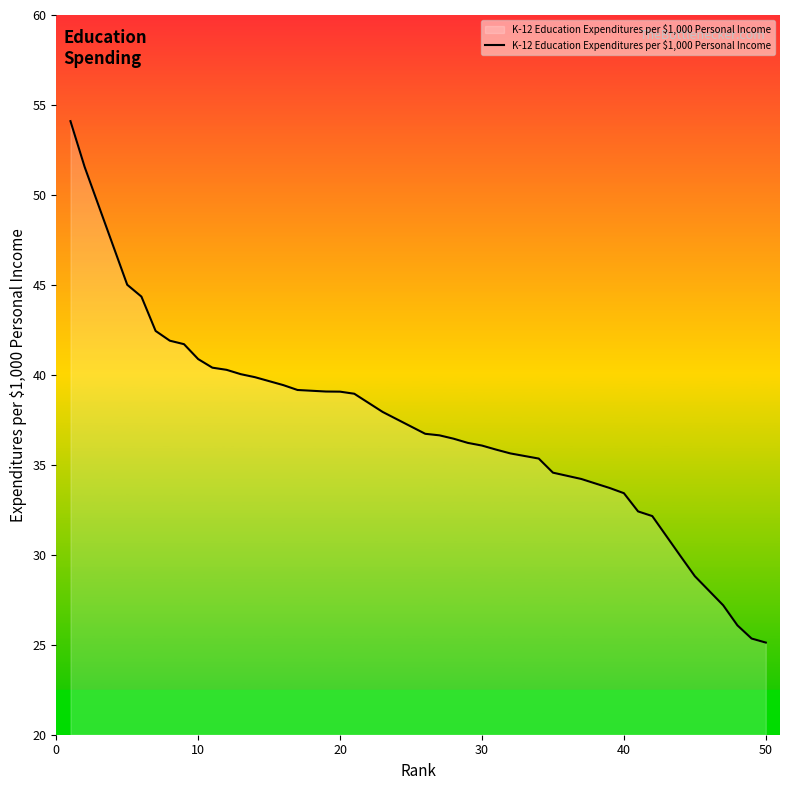

How many lines are shown in the chart?

1